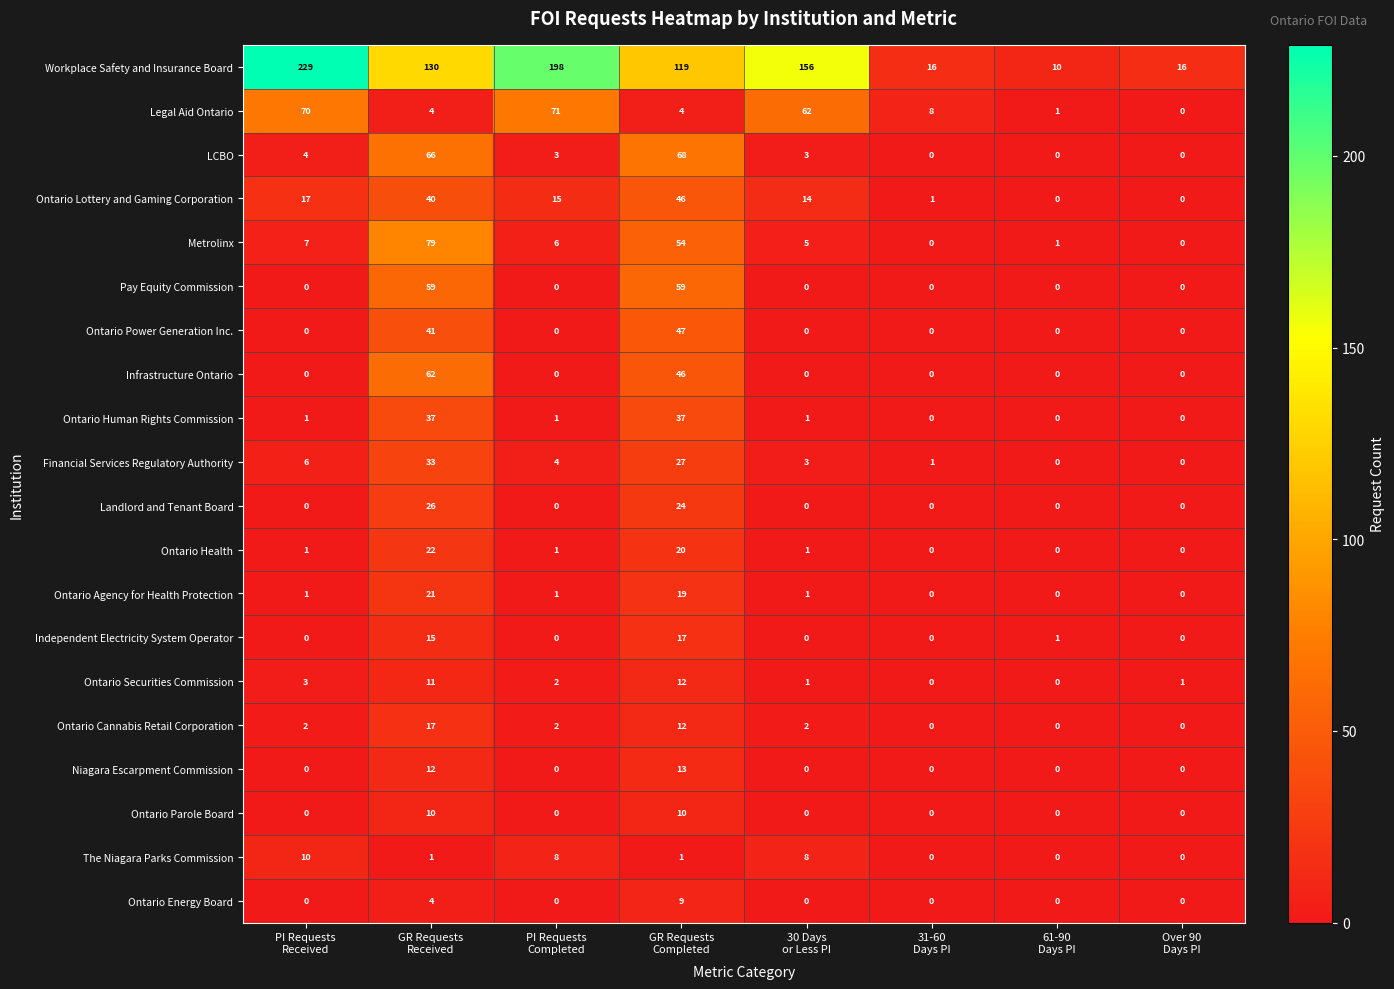

Which series has the largest total across all categories?

Workplace Safety and Insurance Board